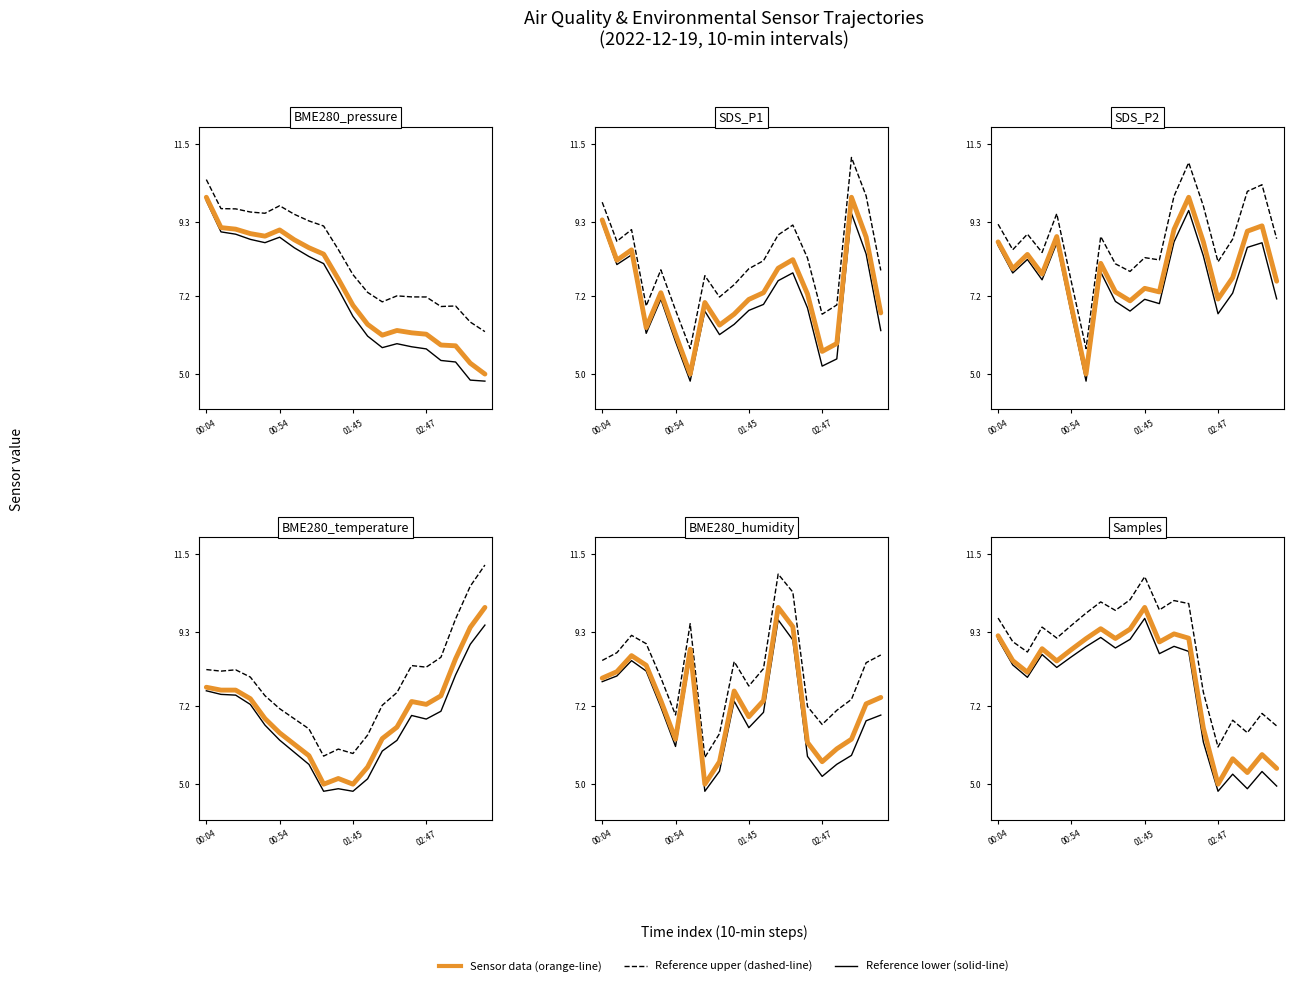

How many values in the SDS_P1 series are below 7?

8